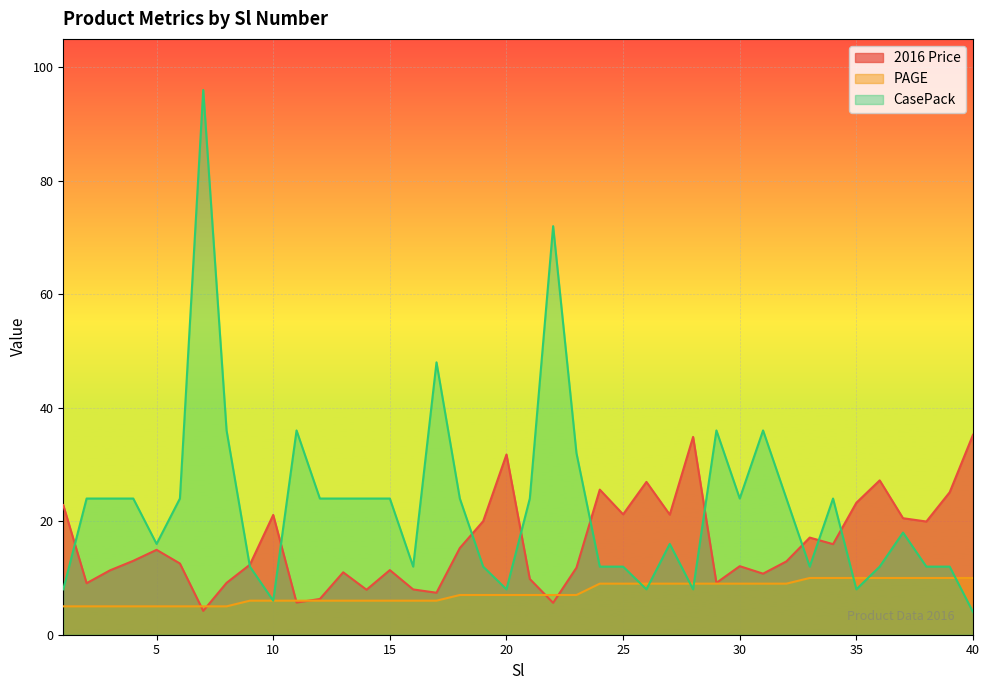

How many values in the PAGE series exceed 7?

17